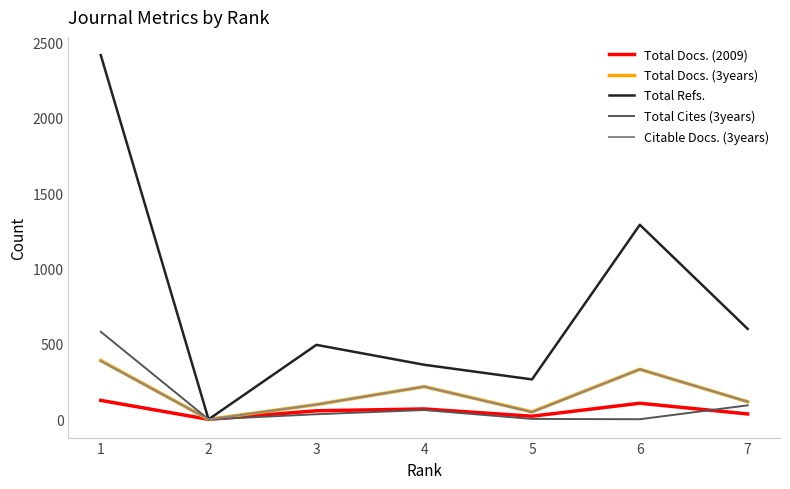

What is the difference between the highest and lowest values at 6?

1289